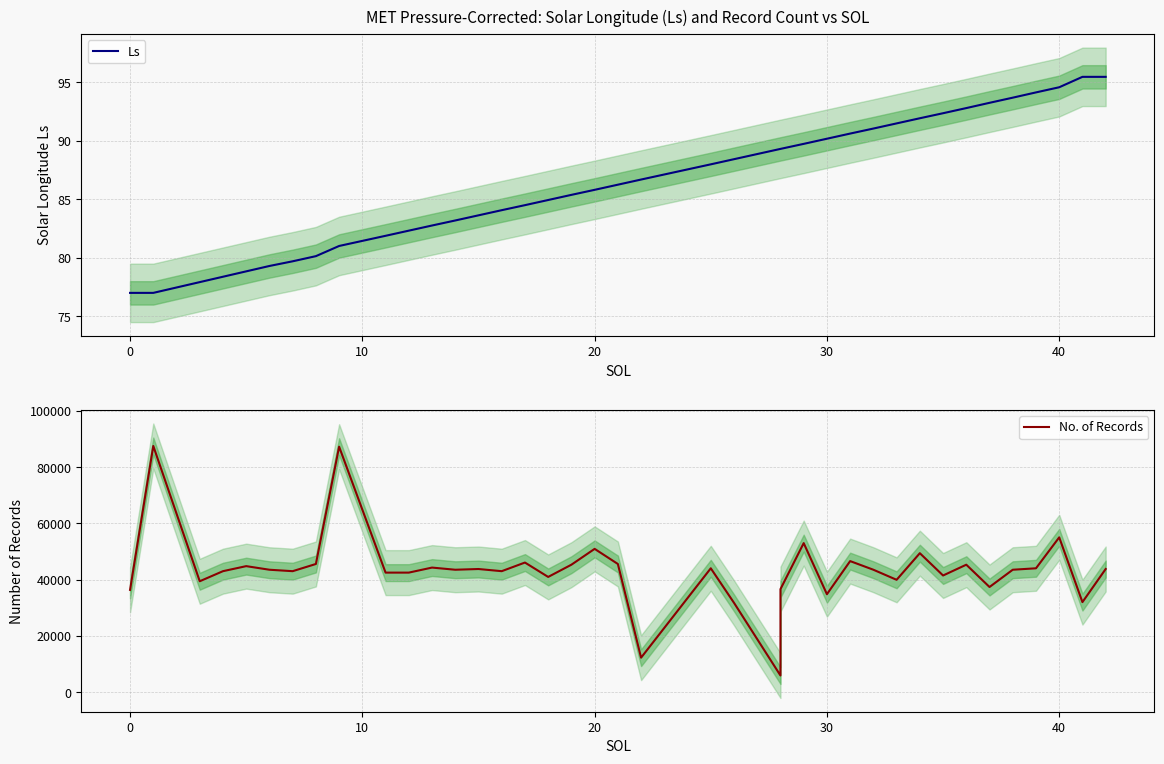

How many values in the Ls series are below 86?

19